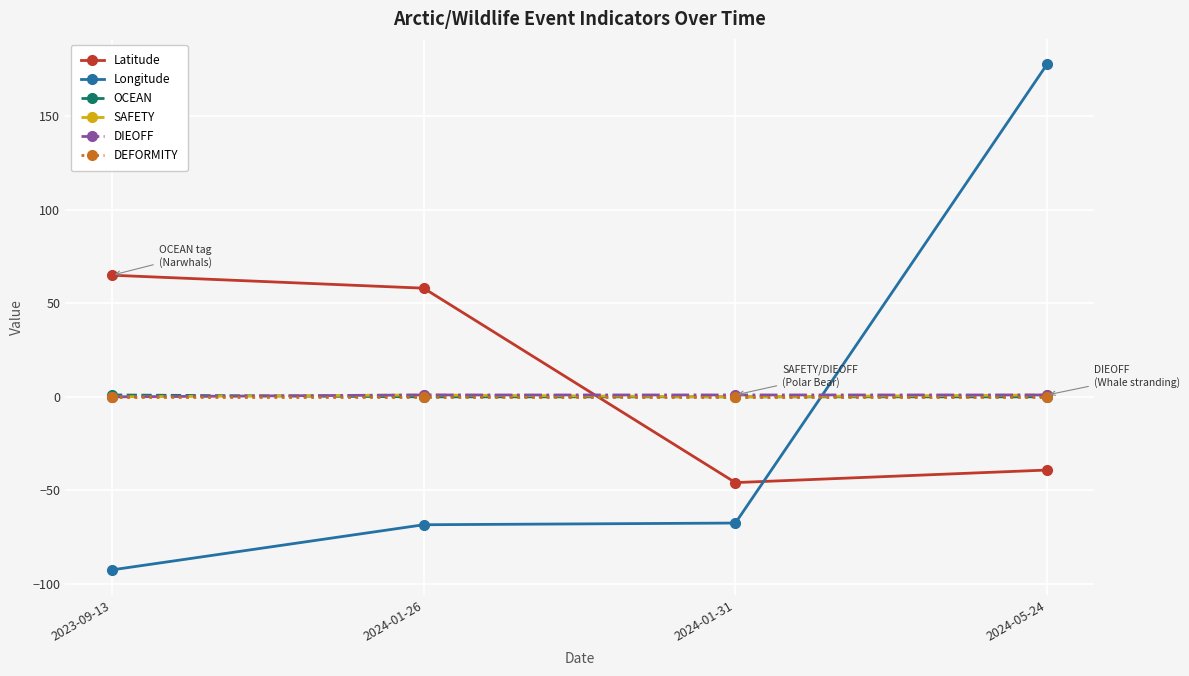

How many DIEOFF values are between 1 and 2?

3